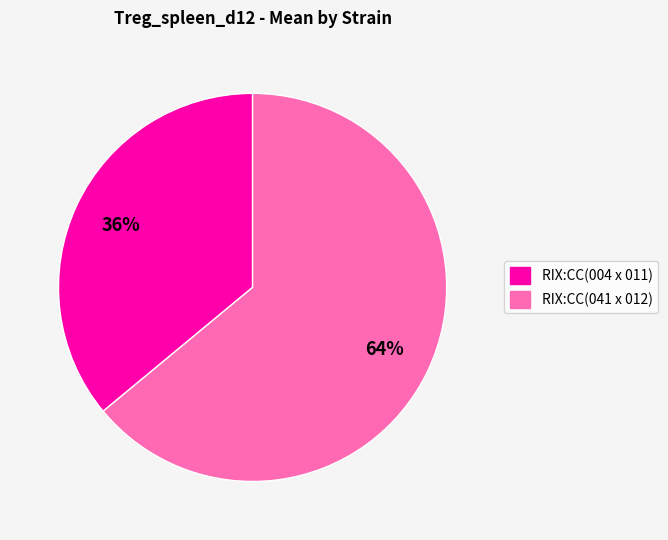

The RIX:CC(004 x 011) slice represents 36% of the pie. True or false?

True